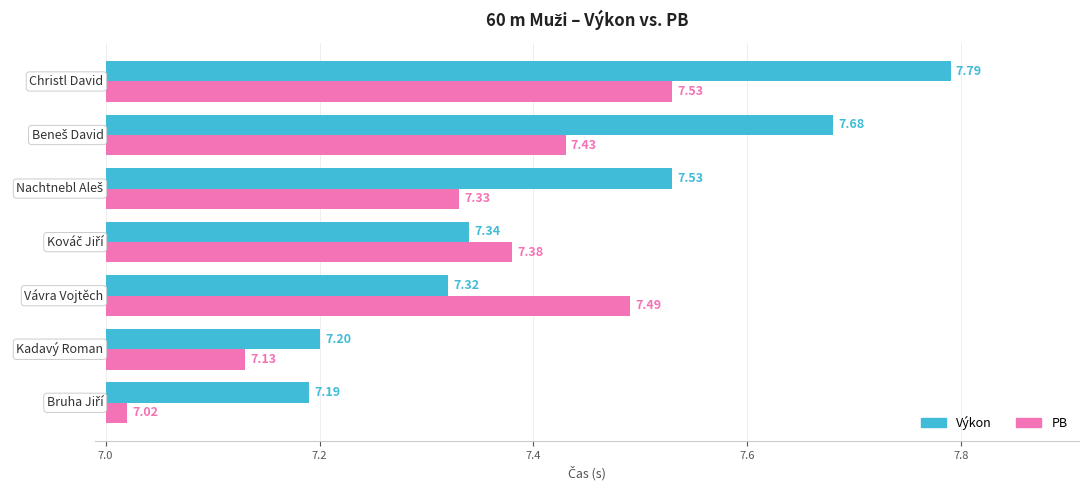

List the series in order of their overall mean, lowest first.

PB, Výkon